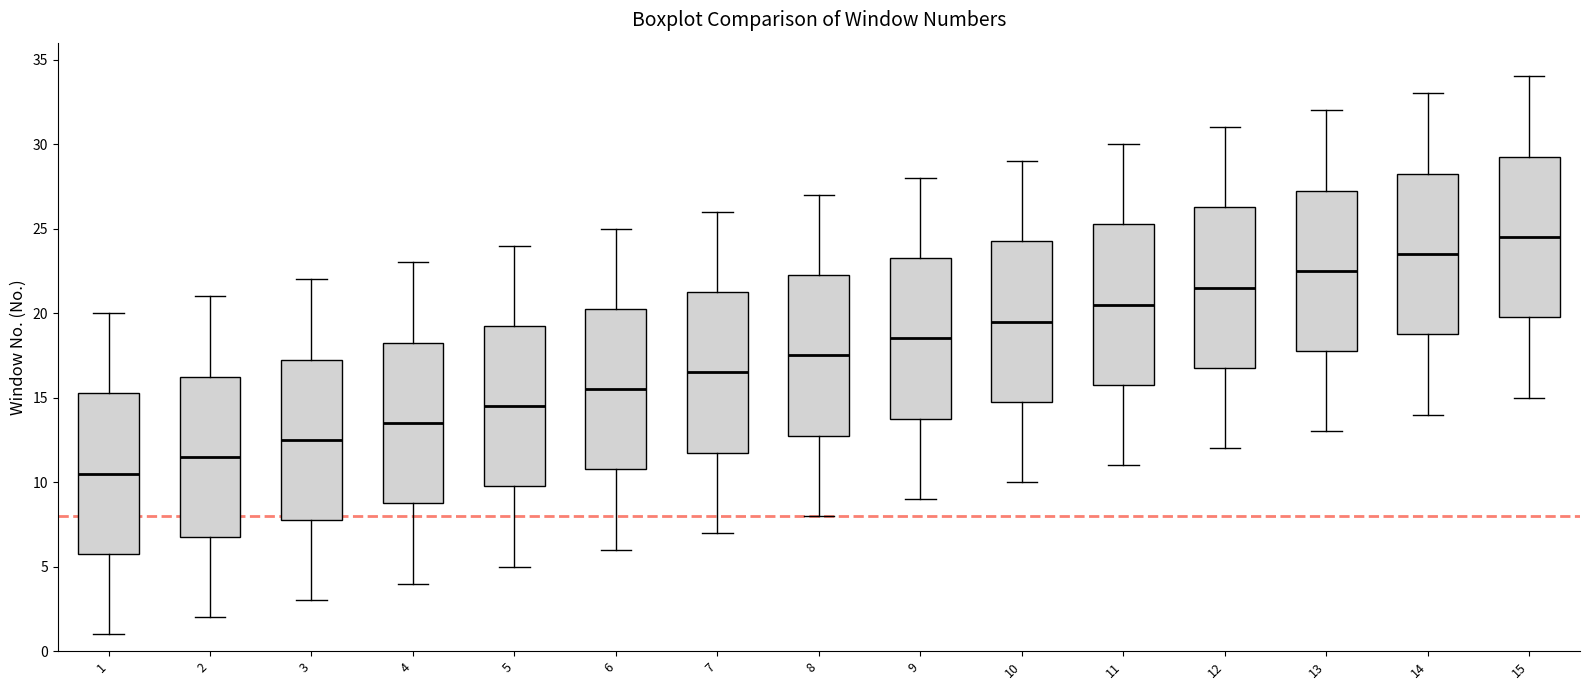

Reading left to right, read every box against the y-axis: the position of its median line, the range the box covers, and the ends of its whiskers. The values are not printed on the chart, so give them approximately, as read against the axis.

1: median 10.5, box 6.0 to 15.5, whiskers 1.0 to 20.0
2: median 11.5, box 7.0 to 16.5, whiskers 2.0 to 21.0
3: median 12.5, box 8.0 to 17.5, whiskers 3.0 to 22.0
4: median 13.5, box 9.0 to 18.5, whiskers 4.0 to 23.0
5: median 14.5, box 10.0 to 19.5, whiskers 5.0 to 24.0
6: median 15.5, box 11.0 to 20.5, whiskers 6.0 to 25.0
7: median 16.5, box 12.0 to 21.5, whiskers 7.0 to 26.0
8: median 17.5, box 13.0 to 22.5, whiskers 8.0 to 27.0
9: median 18.5, box 14.0 to 23.5, whiskers 9.0 to 28.0
10: median 19.5, box 15.0 to 24.5, whiskers 10.0 to 29.0
11: median 20.5, box 16.0 to 25.5, whiskers 11.0 to 30.0
12: median 21.5, box 17.0 to 26.5, whiskers 12.0 to 31.0
13: median 22.5, box 18.0 to 27.5, whiskers 13.0 to 32.0
14: median 23.5, box 19.0 to 28.5, whiskers 14.0 to 33.0
15: median 24.5, box 20.0 to 29.5, whiskers 15.0 to 34.0